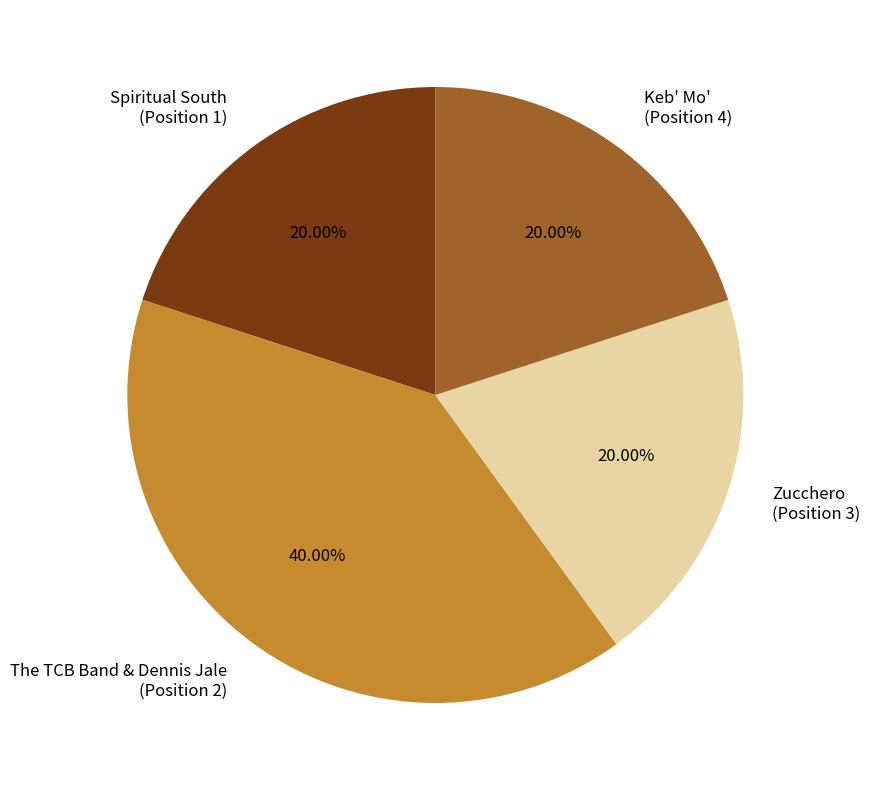

Does Zucchero (Position 3) account for over 50% of the chart?

No